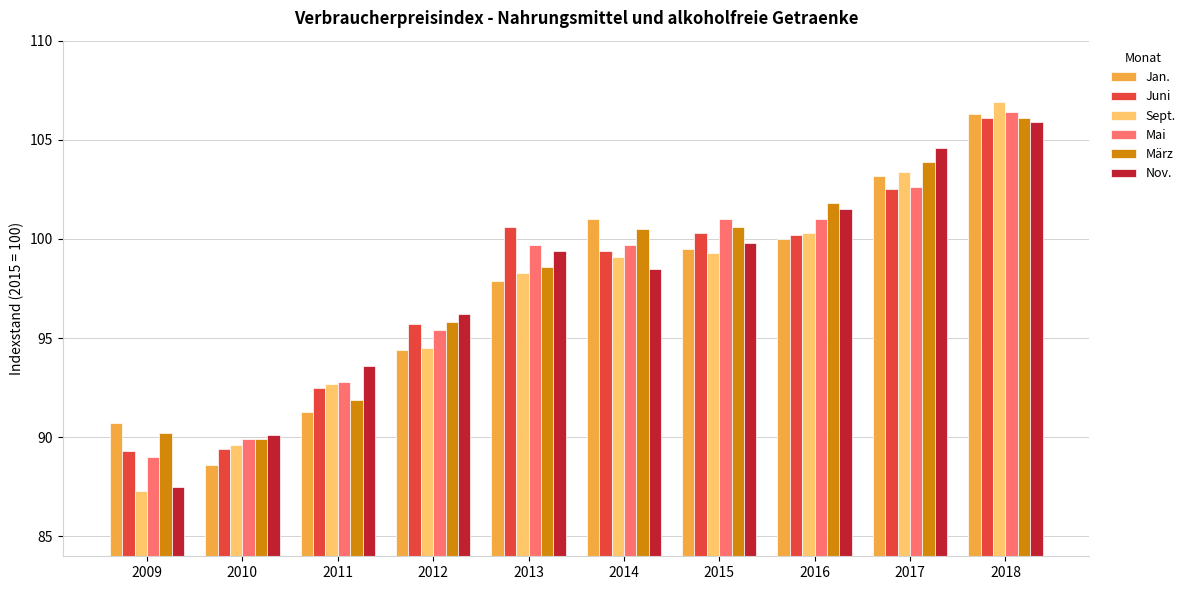

What is the sum of all Sept. values?

971.4